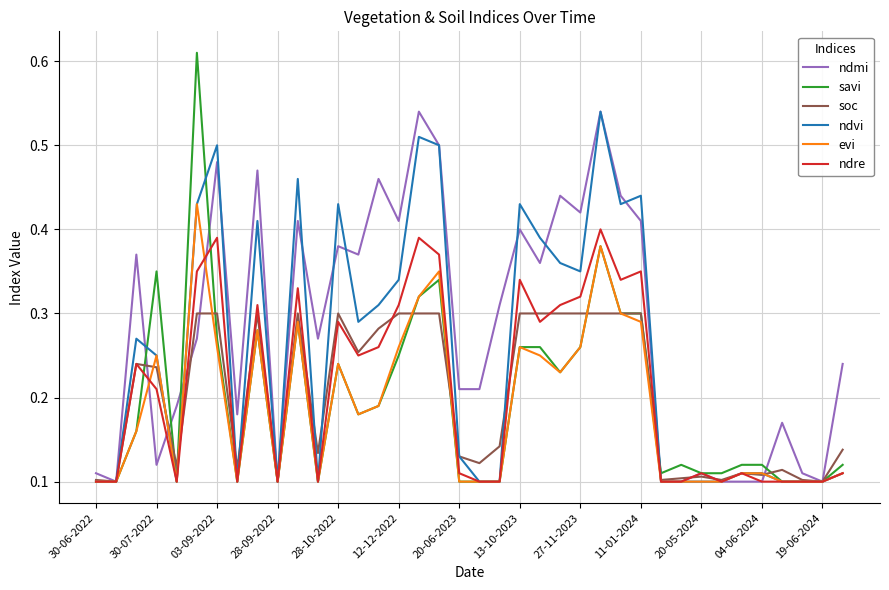

Which series has the widest spread of values?

savi